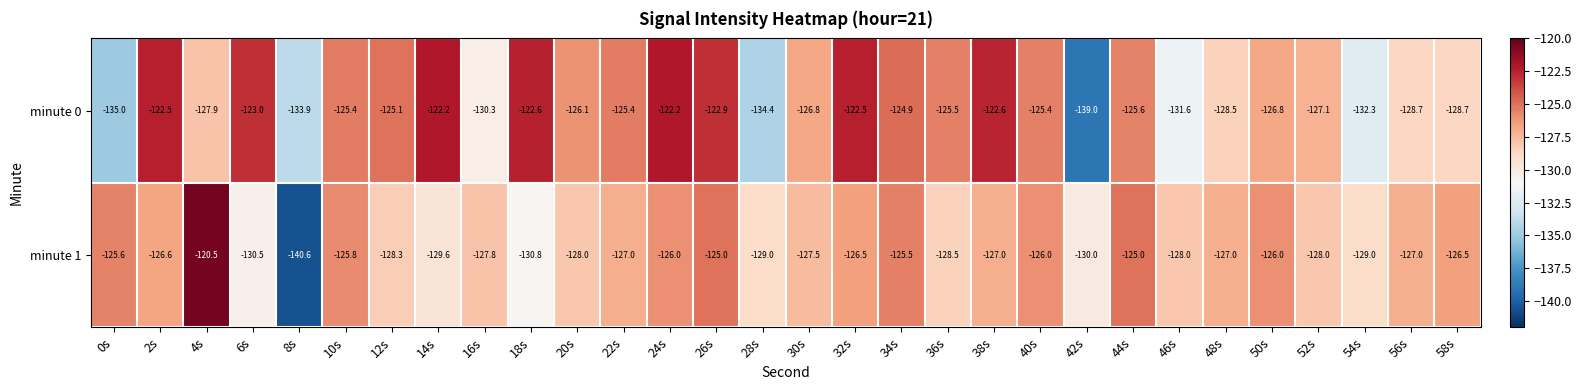

List the series in order of their overall mean, highest first.

minute 0, minute 1